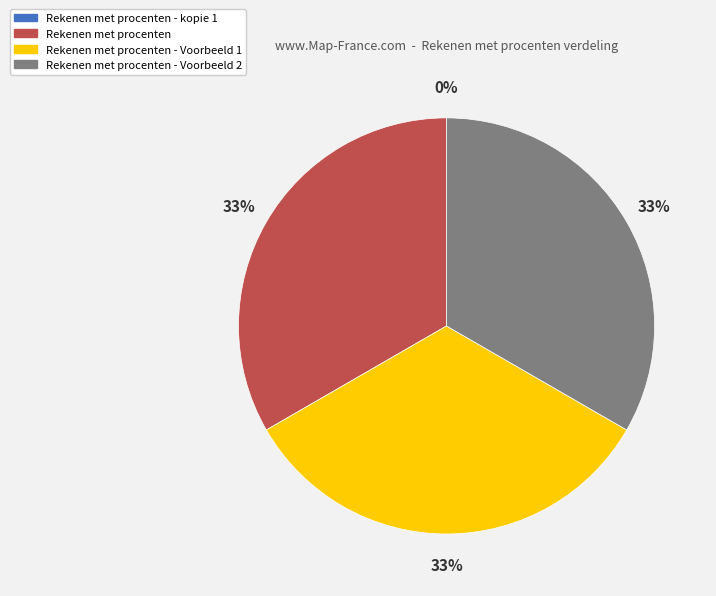

Approximately how many times larger is the value at Rekenen met procenten compared to Rekenen met procenten - Voorbeeld 2?

1.0